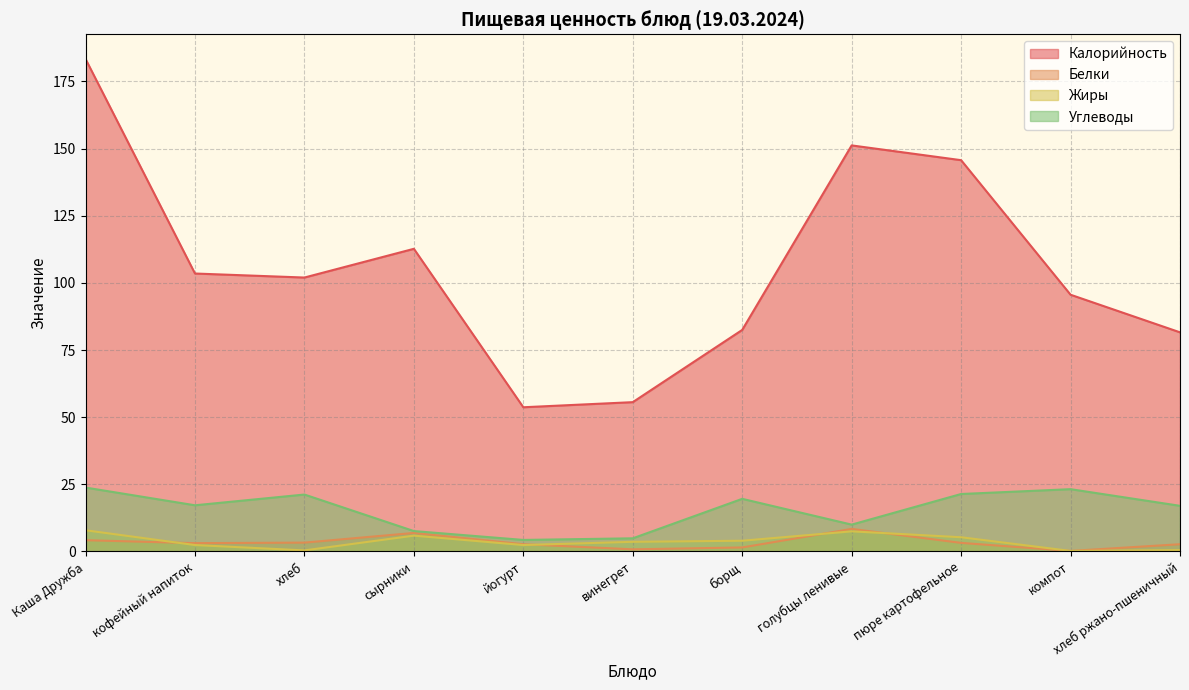

What is the total value across all series at голубцы ленивые?

177.1